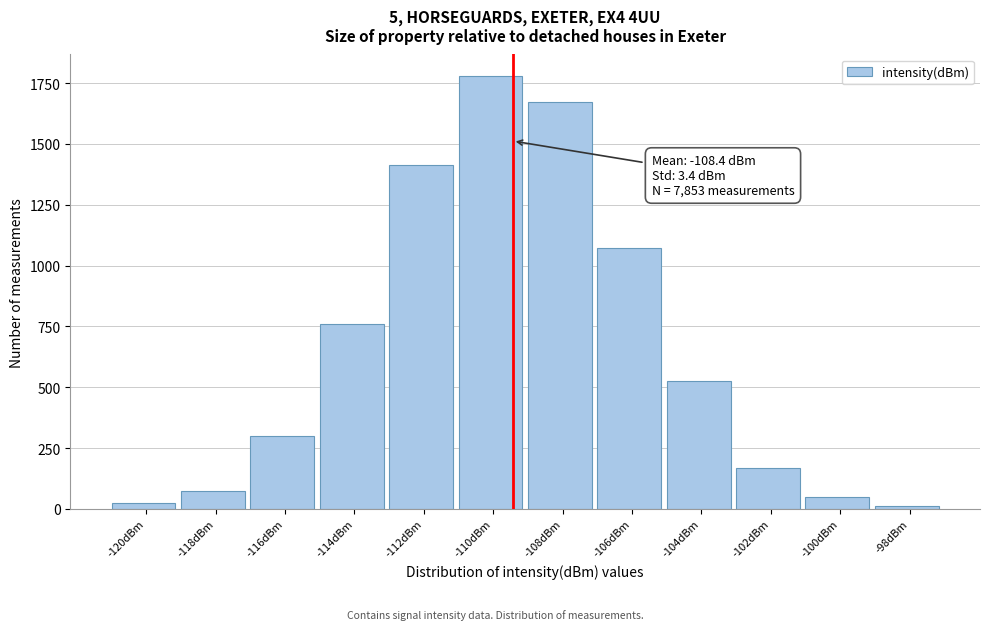

Reading right to left, extract all data points from this chart.

-98dBm=11	-100dBm=48	-102dBm=169	-104dBm=527	-106dBm=1071	-108dBm=1674	-110dBm=1779	-112dBm=1413	-114dBm=761	-116dBm=300	-118dBm=72	-120dBm=26